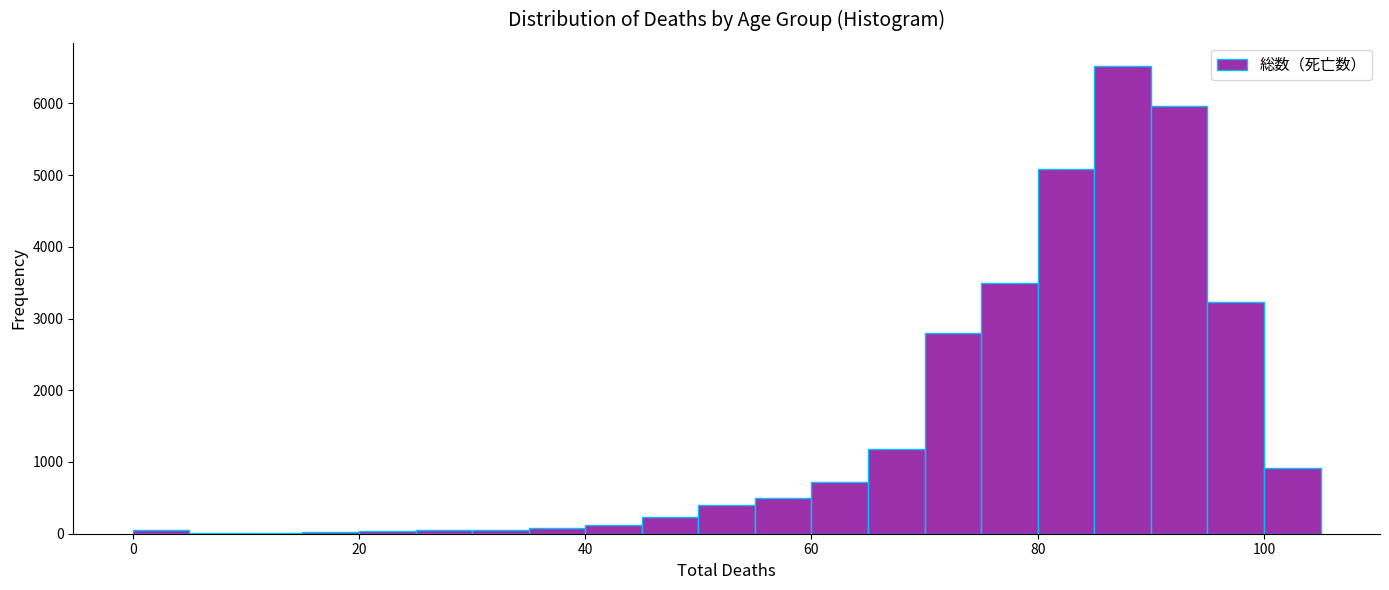

Around what value on the x-axis is the tallest bar? Give the approximate position of its centre, as read against the axis.

88